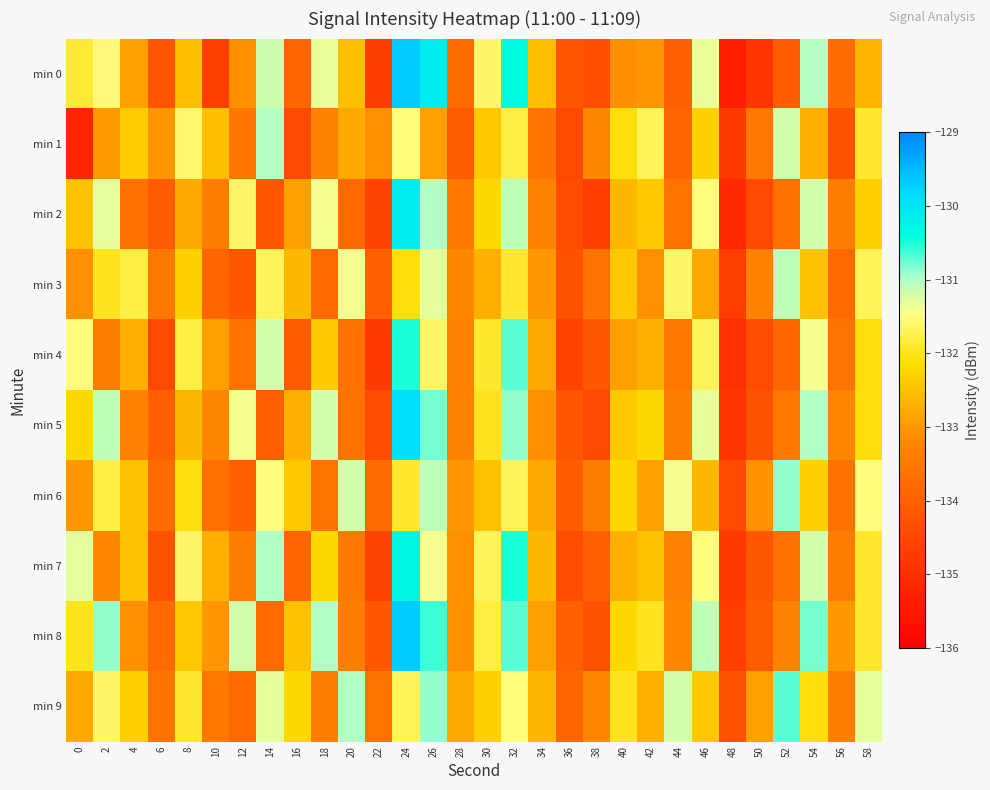

What is the maximum value shown in the chart?

-129.7